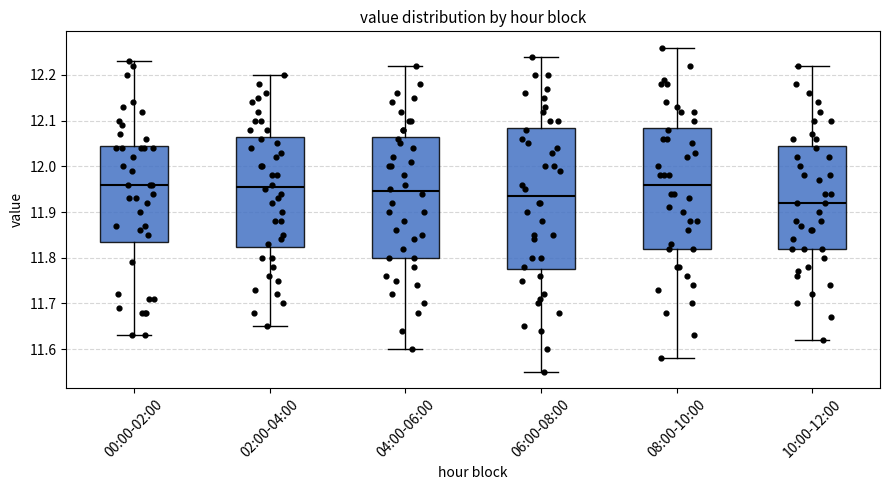

Reading left to right, transcribe this box plot: for each box, give where its median line is, the range the box spans, and where its two whiskers end, as read against the y-axis. The values are not printed on the chart, so give them approximately, as read against the axis.

00:00-02:00: median 11.96, box 11.84 to 12.05, whiskers 11.63 to 12.23
02:00-04:00: median 11.96, box 11.82 to 12.07, whiskers 11.65 to 12.20
04:00-06:00: median 11.95, box 11.80 to 12.07, whiskers 11.60 to 12.22
06:00-08:00: median 11.94, box 11.78 to 12.09, whiskers 11.55 to 12.24
08:00-10:00: median 11.96, box 11.82 to 12.09, whiskers 11.58 to 12.26
10:00-12:00: median 11.92, box 11.82 to 12.05, whiskers 11.62 to 12.22